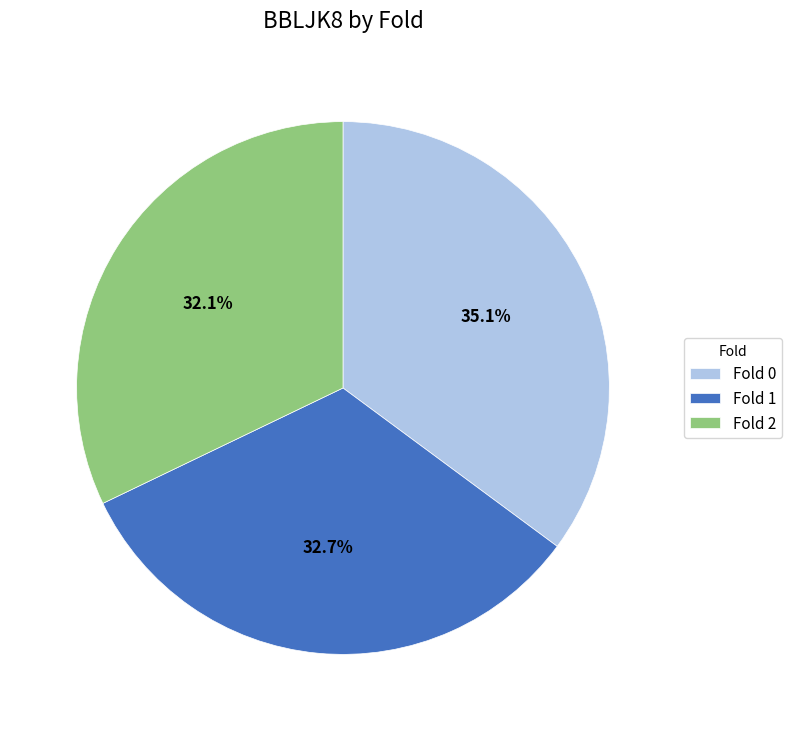

What is the smallest slice in the pie chart?

Fold 2